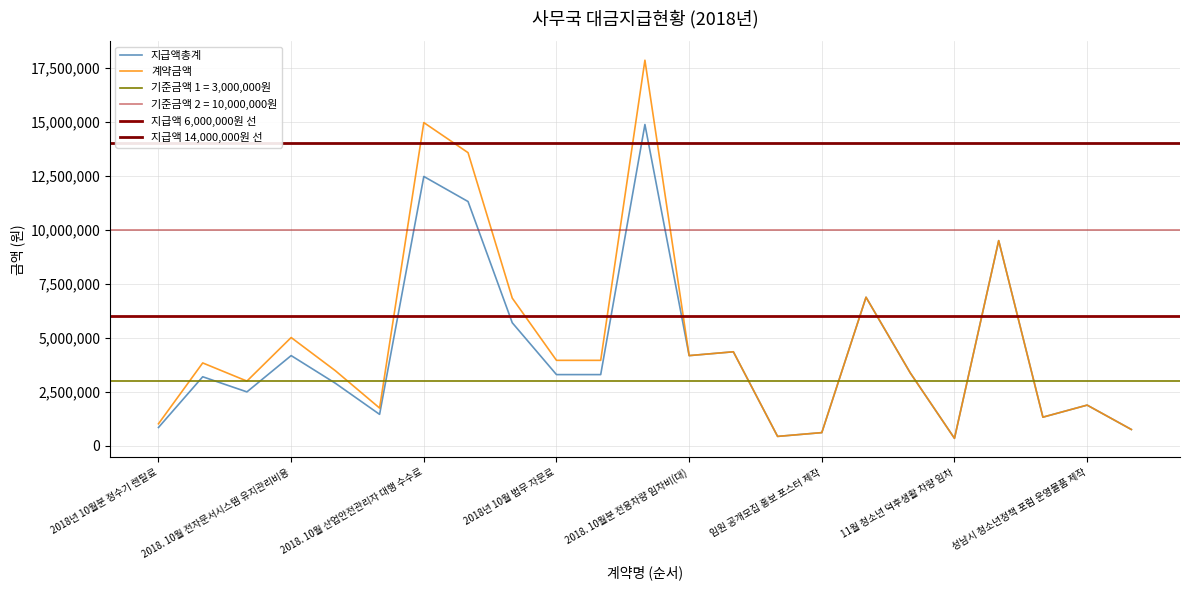

At 2018. 성남시 청소년 정책 제안축제 홍보용역, list the series in order from smallest to largest.

지급액총계, 계약금액